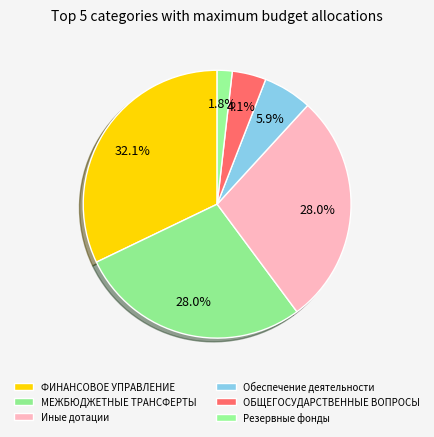

Is there any slice that represents more than half of the pie?

No